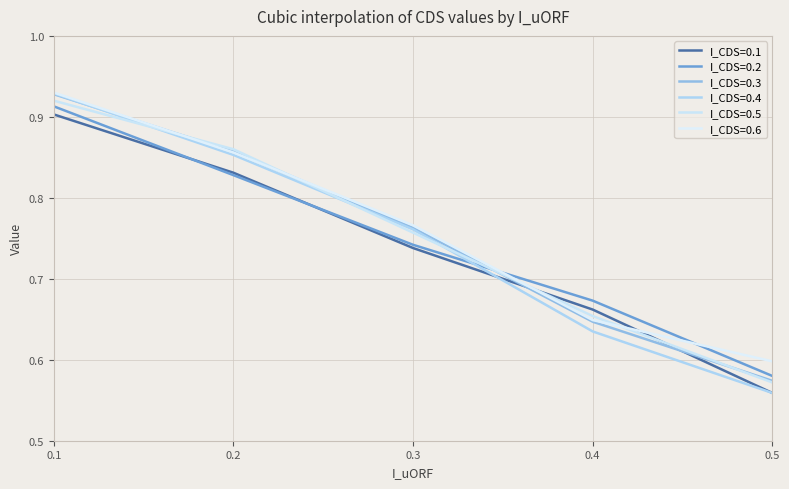

Reading left to right, transcribe all the data shown in this chart.

I_CDS=0.1: 0.1=0.9	0.2=0.8	0.3=0.7	0.4=0.7	0.5=0.6
I_CDS=0.2: 0.1=0.9	0.2=0.8	0.3=0.7	0.4=0.7	0.5=0.6
I_CDS=0.3: 0.1=0.9	0.2=0.9	0.3=0.8	0.4=0.6	0.5=0.6
I_CDS=0.4: 0.1=0.9	0.2=0.9	0.3=0.8	0.4=0.6	0.5=0.6
I_CDS=0.5: 0.1=0.9	0.2=0.9	0.3=0.8	0.4=0.7	0.5=0.6
I_CDS=0.6: 0.1=0.9	0.2=0.9	0.3=0.8	0.4=0.6	0.5=0.6